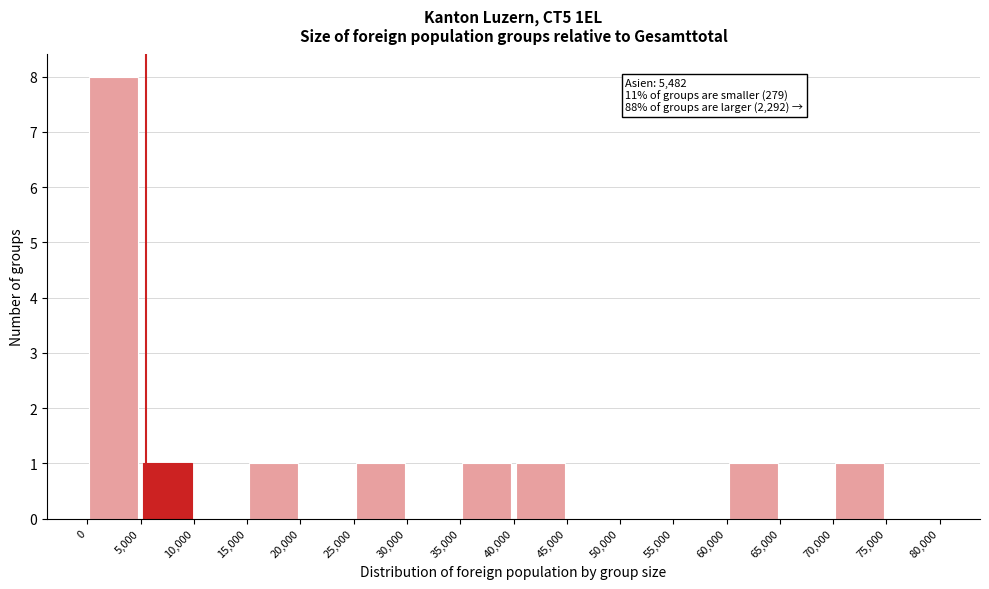

Over which range of the x-axis is the bar tallest?

0 to 5,000